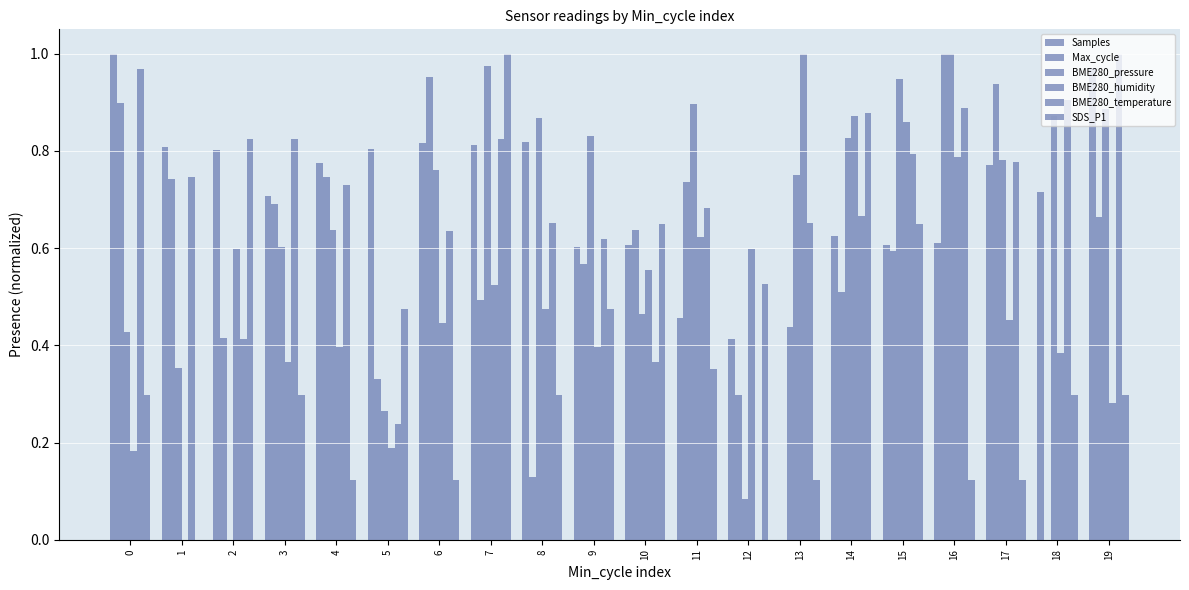

Reading left to right, extract all data points from this chart.

Samples: 1.0	0.8	0.8	0.7	0.8	0.8	0.8	0.8	0.8	0.6	0.6	0.5	0.4	0.0	0.6	0.6	0.6	0.8	0.7	1.0
Max_cycle: 0.9	0.7	0.4	0.7	0.7	0.3	1.0	0.5	0.1	0.6	0.6	0.7	0.3	0.4	0.5	0.6	1.0	0.9	0.0	0.7
BME280_pressure: 0.4	0.4	0.0	0.6	0.6	0.3	0.8	1.0	0.9	0.8	0.5	0.9	0.1	0.7	0.8	0.9	1.0	0.8	0.9	0.9
BME280_humidity: 0.2	0.0	0.6	0.4	0.4	0.2	0.4	0.5	0.5	0.4	0.6	0.6	0.6	1.0	0.9	0.9	0.8	0.5	0.4	0.3
BME280_temperature: 1.0	0.7	0.4	0.8	0.7	0.2	0.6	0.8	0.7	0.6	0.4	0.7	0.0	0.7	0.7	0.8	0.9	0.8	0.9	1.0
SDS_P1: 0.3	0.0	0.8	0.3	0.1	0.5	0.1	1.0	0.3	0.5	0.6	0.4	0.5	0.1	0.9	0.6	0.1	0.1	0.3	0.3